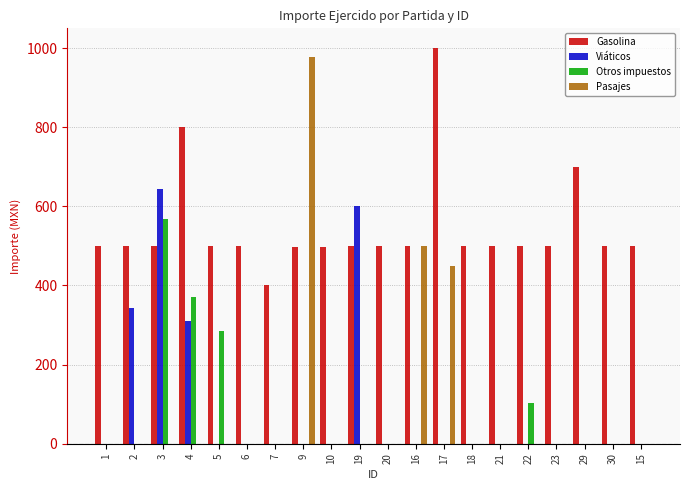

Is the value of Pasajes at 9 greater than the value of Otros impuestos at 23?

Yes